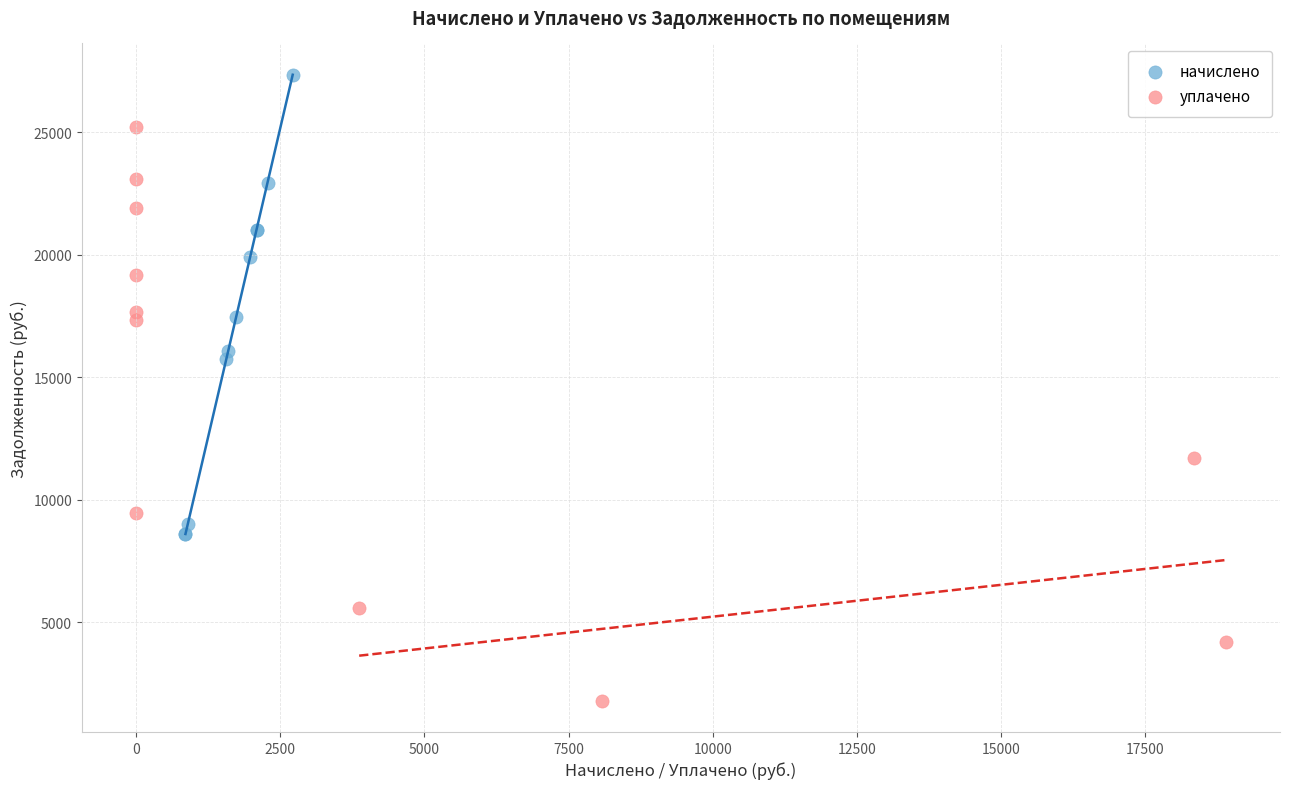

Which series reaches the minimum Y coordinate?

уплачено